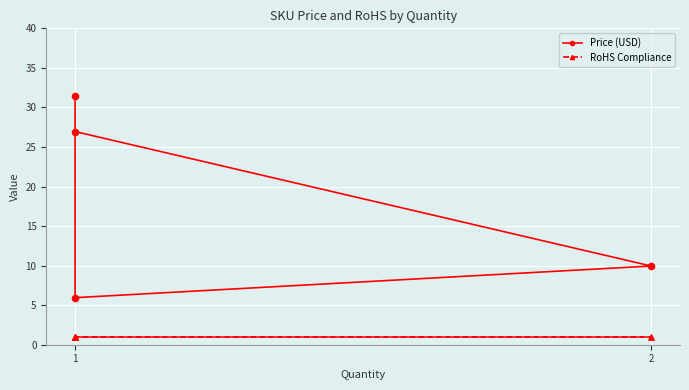

Which series has the widest spread of Y values?

Price (USD)